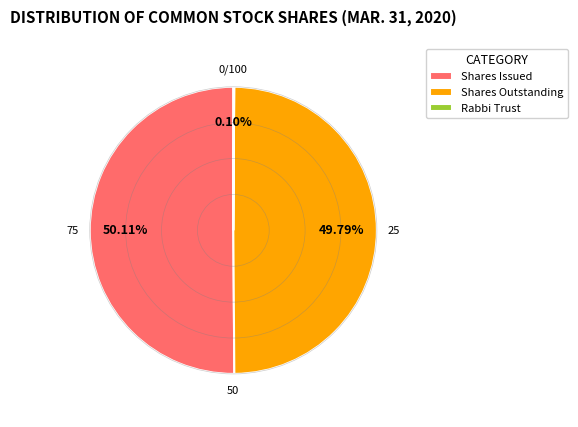

What is the ratio of the value at Shares Issued to the value at Shares Outstanding?

1.0